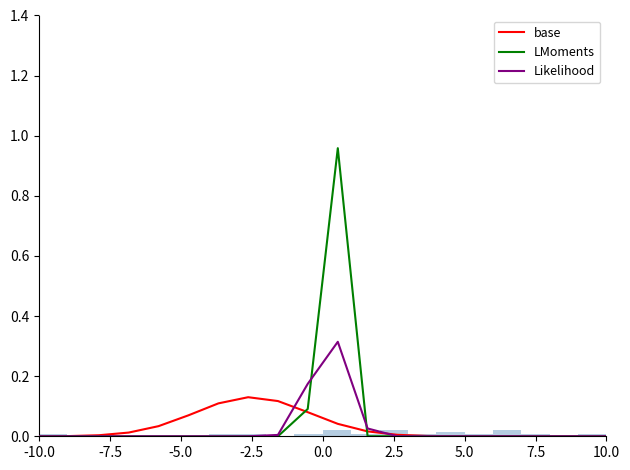

How many distinct data groups are displayed?

3